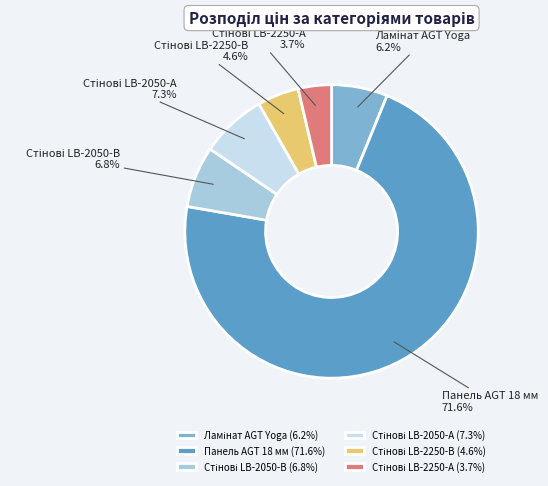

Is there a majority slice in this chart?

Yes